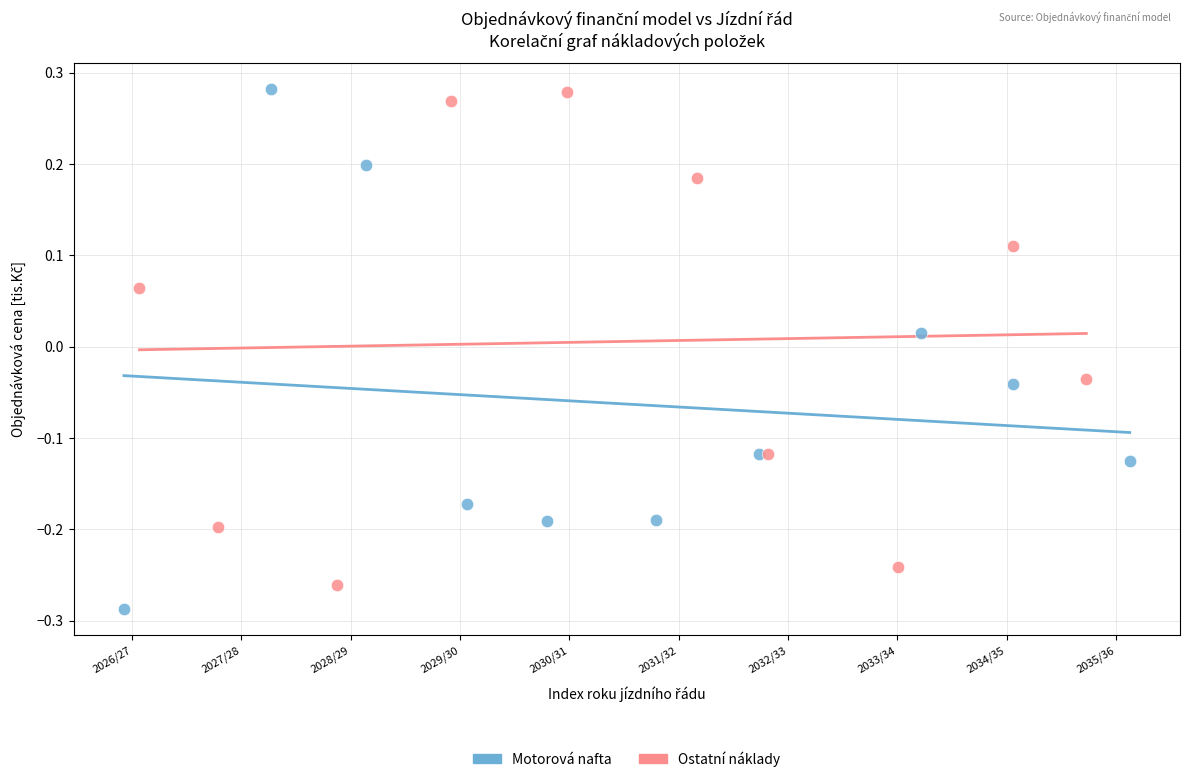

What are all the series names shown in the legend?

Motorová nafta, Ostatní náklady